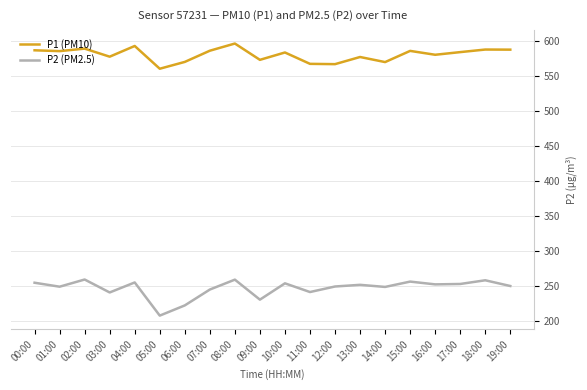

Read the P2 (PM2.5) value at 05:00.

208.0